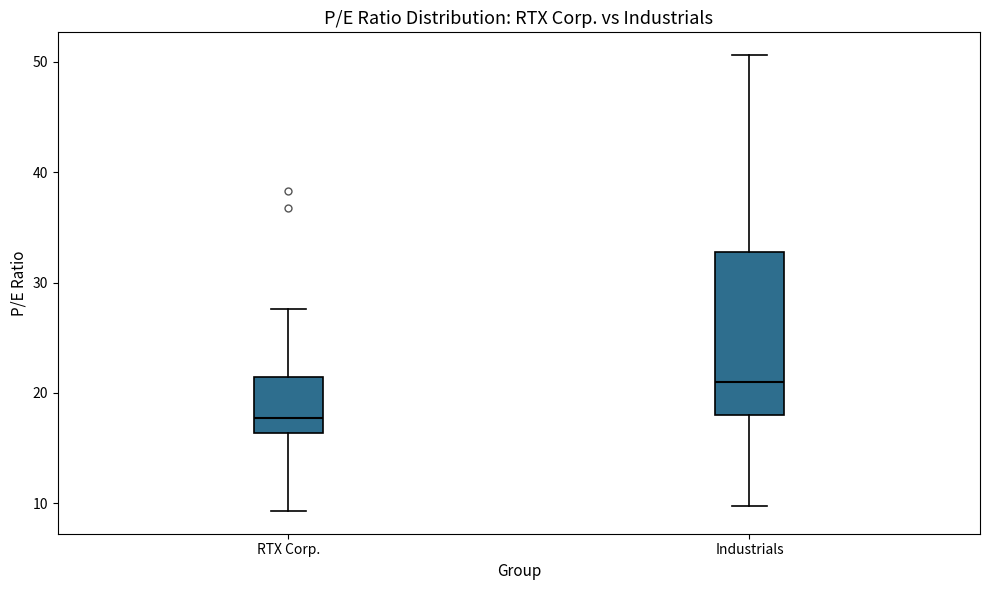

Comparing the boxes themselves (not the whiskers), which one is the tallest?

Industrials